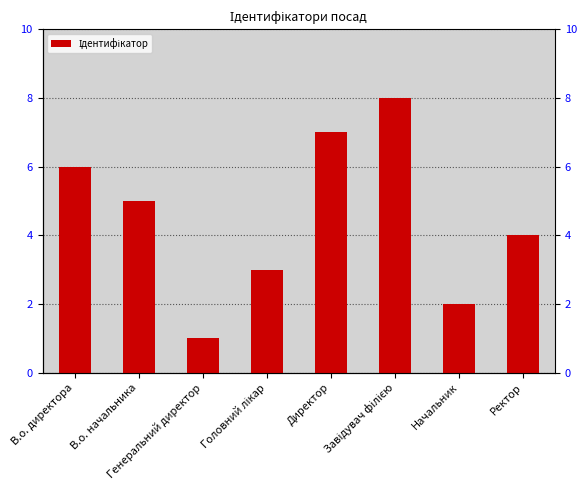

Read the value at Головний лікар.

3